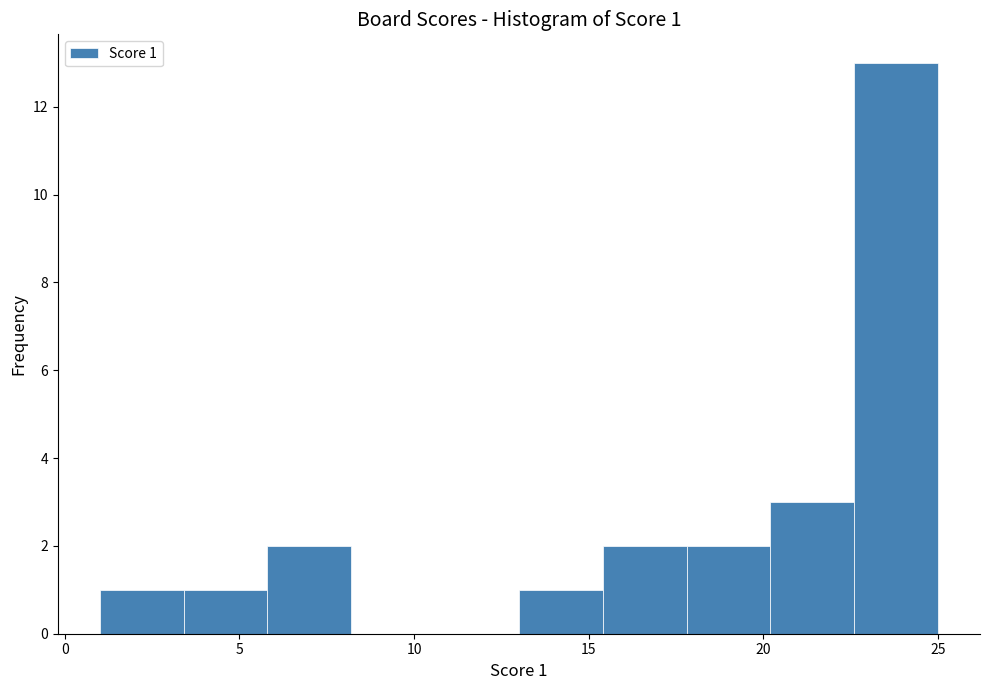

Over which range of the x-axis is the bar tallest?

22.6 to 25.0